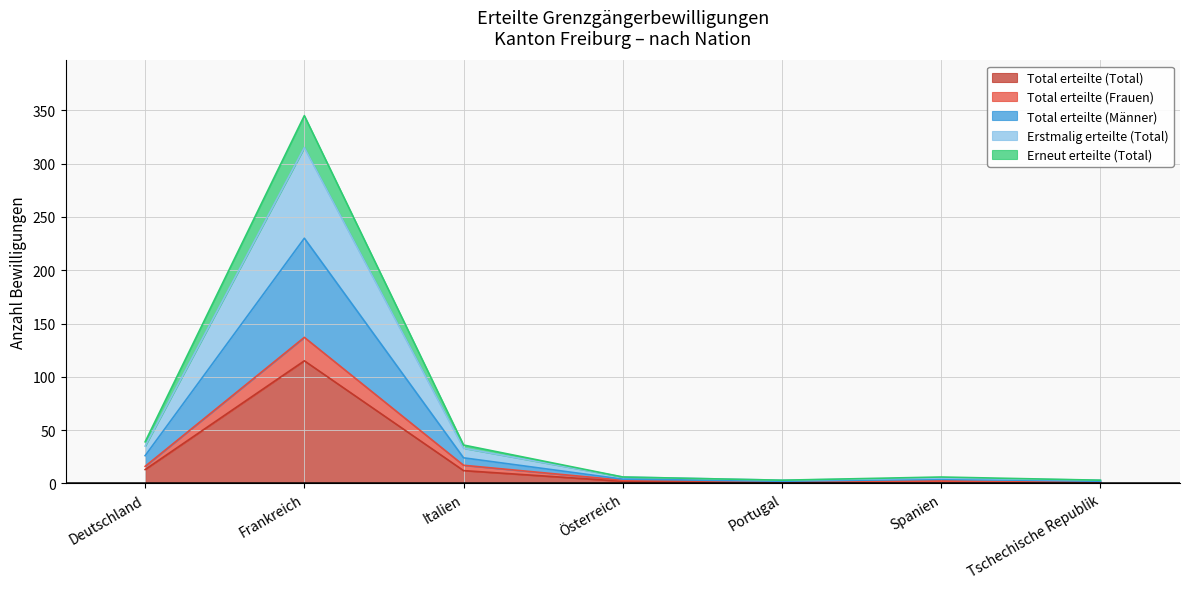

What is the label of the 1st point from the right?

Tschechische Republik